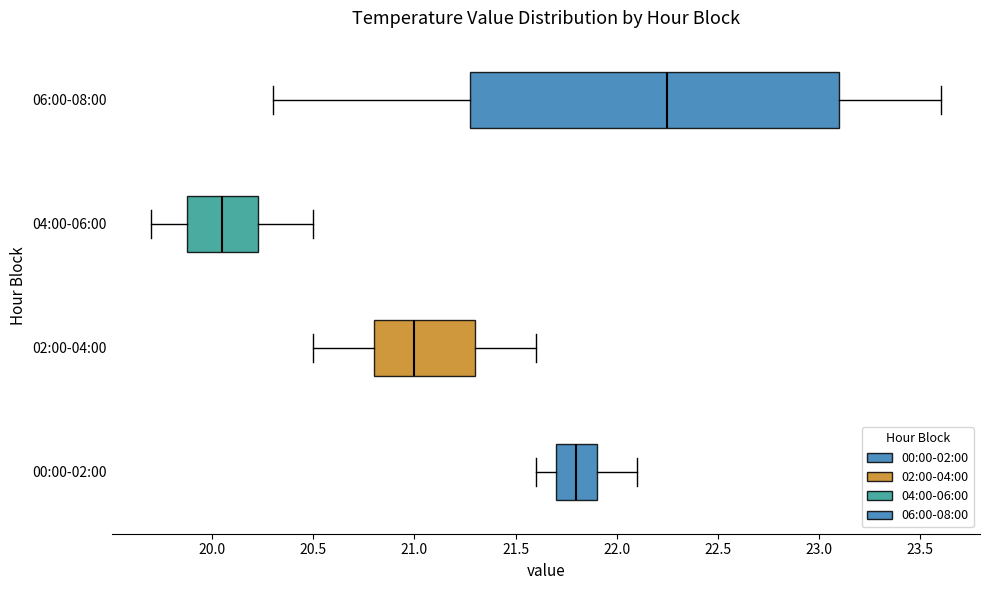

Where does the right whisker of the box for 06:00-08:00 end on the x-axis? The values are not printed on the chart, so give them approximately, as read against the axis.

23.60